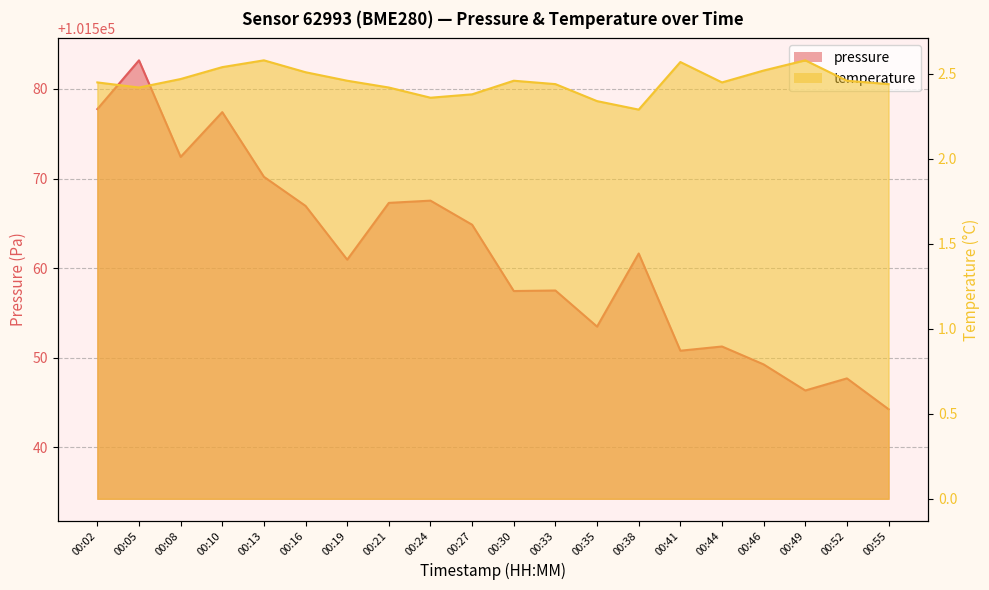

List the labels in order of pressure value, largest first.

00:05, 00:02, 00:10, 00:08, 00:13, 00:24, 00:21, 00:16, 00:27, 00:38, 00:19, 00:33, 00:30, 00:35, 00:44, 00:41, 00:46, 00:52, 00:49, 00:55